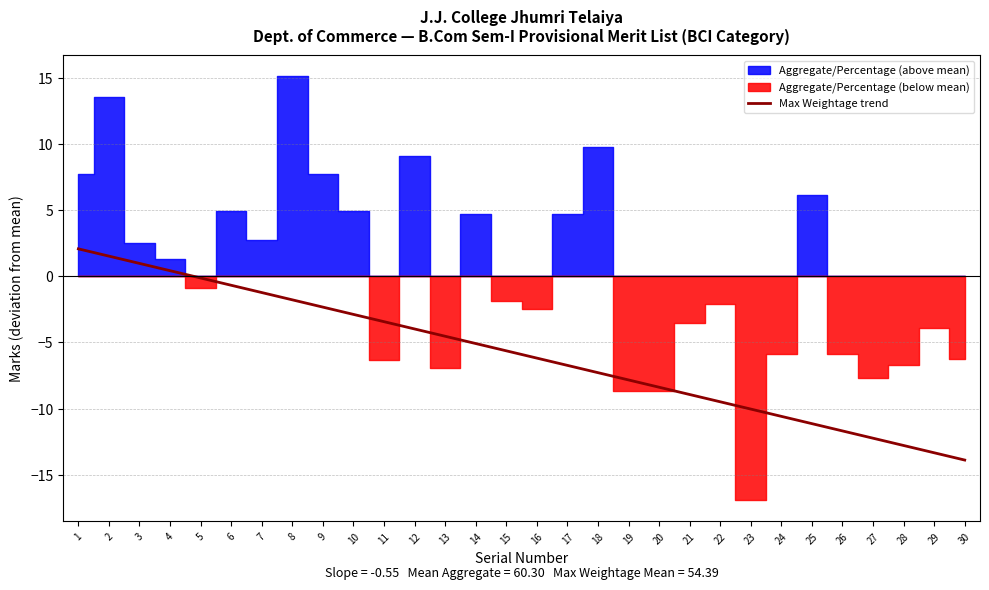

What value does the data have at 30?

-13.9